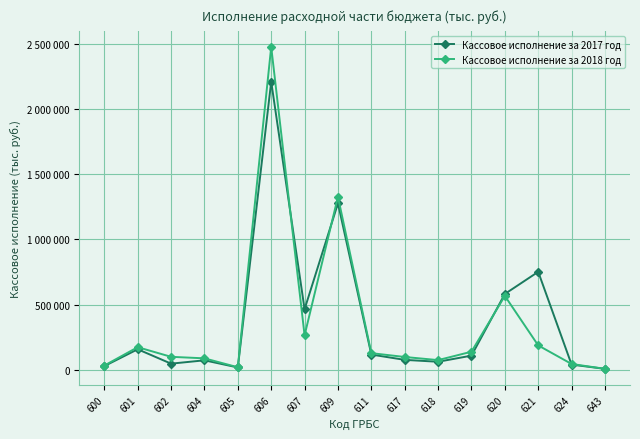

What are all the series names shown in the legend?

Кассовое исполнение за 2017 год, Кассовое исполнение за 2018 год